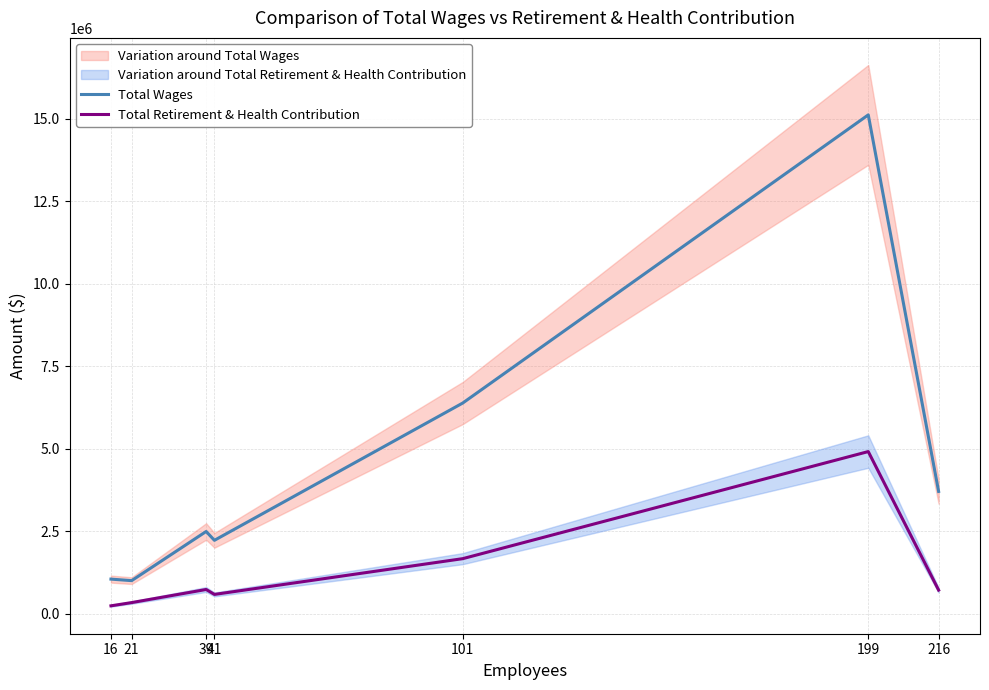

Where does the Total Wages series first go above 2498133?

101